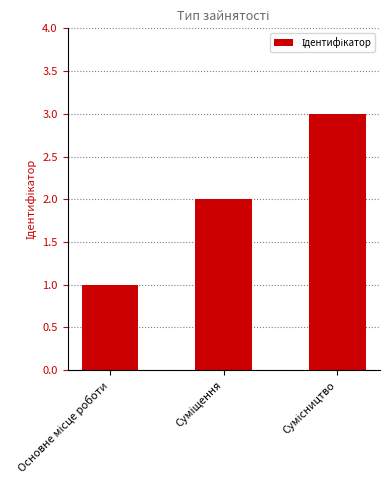

What is the greatest value displayed?

3